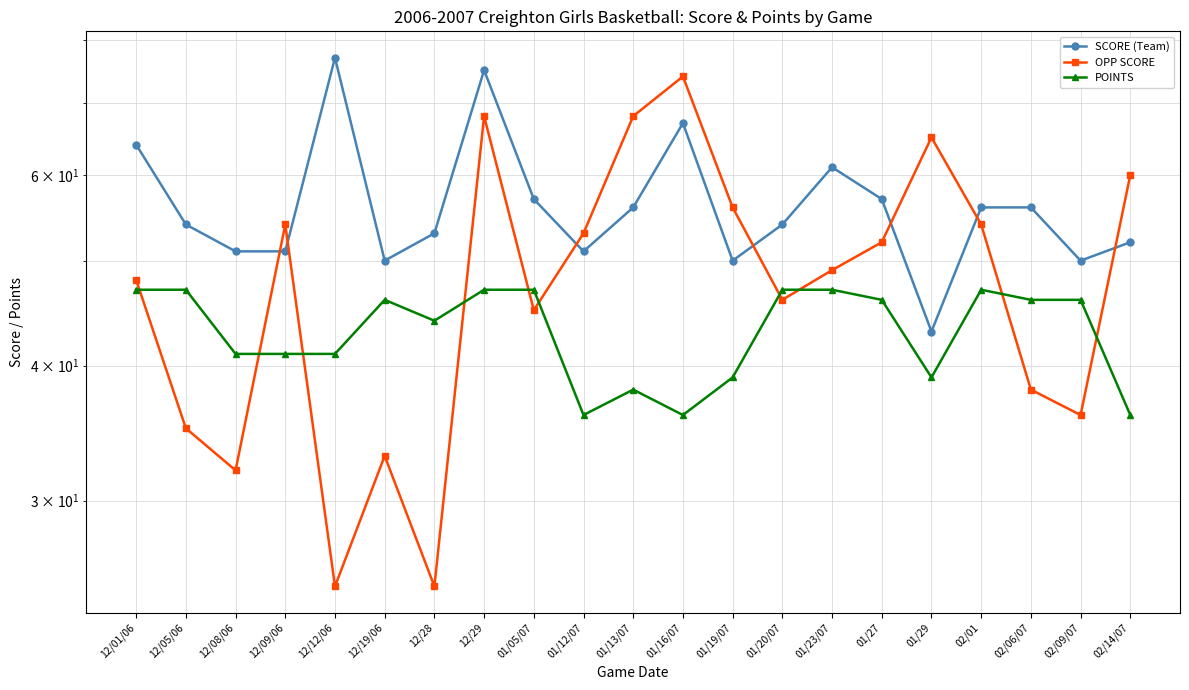

Reading left to right, transcribe all the data shown in this chart.

SCORE (Team): 12/01/06=64	12/05/06=54	12/08/06=51	12/09/06=51	12/12/06=77	12/19/06=50	12/28=53	12/29=75	01/05/07=57	01/12/07=51	01/13/07=56	01/16/07=67	01/19/07=50	01/20/07=54	01/23/07=61	01/27=57	01/29=43	02/01=56	02/06/07=56	02/09/07=50	02/14/07=52
OPP SCORE: 12/01/06=48	12/05/06=35	12/08/06=32	12/09/06=54	12/12/06=25	12/19/06=33	12/28=25	12/29=68	01/05/07=45	01/12/07=53	01/13/07=68	01/16/07=74	01/19/07=56	01/20/07=46	01/23/07=49	01/27=52	01/29=65	02/01=54	02/06/07=38	02/09/07=36	02/14/07=60
POINTS: 12/01/06=47	12/05/06=47	12/08/06=41	12/09/06=41	12/12/06=41	12/19/06=46	12/28=44	12/29=47	01/05/07=47	01/12/07=36	01/13/07=38	01/16/07=36	01/19/07=39	01/20/07=47	01/23/07=47	01/27=46	01/29=39	02/01=47	02/06/07=46	02/09/07=46	02/14/07=36